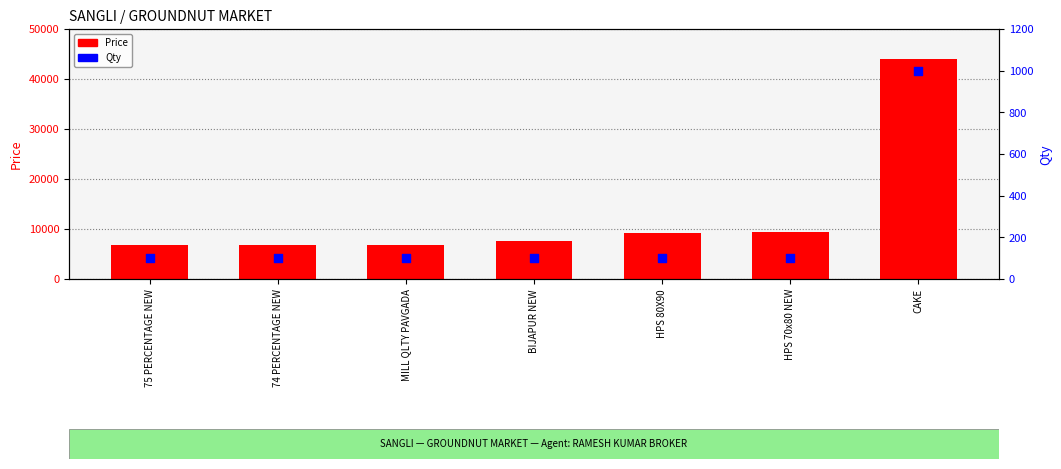

Is the value of Qty at HPS 80X90 greater than the value of Price at MILL QLTY PAVGADA?

No